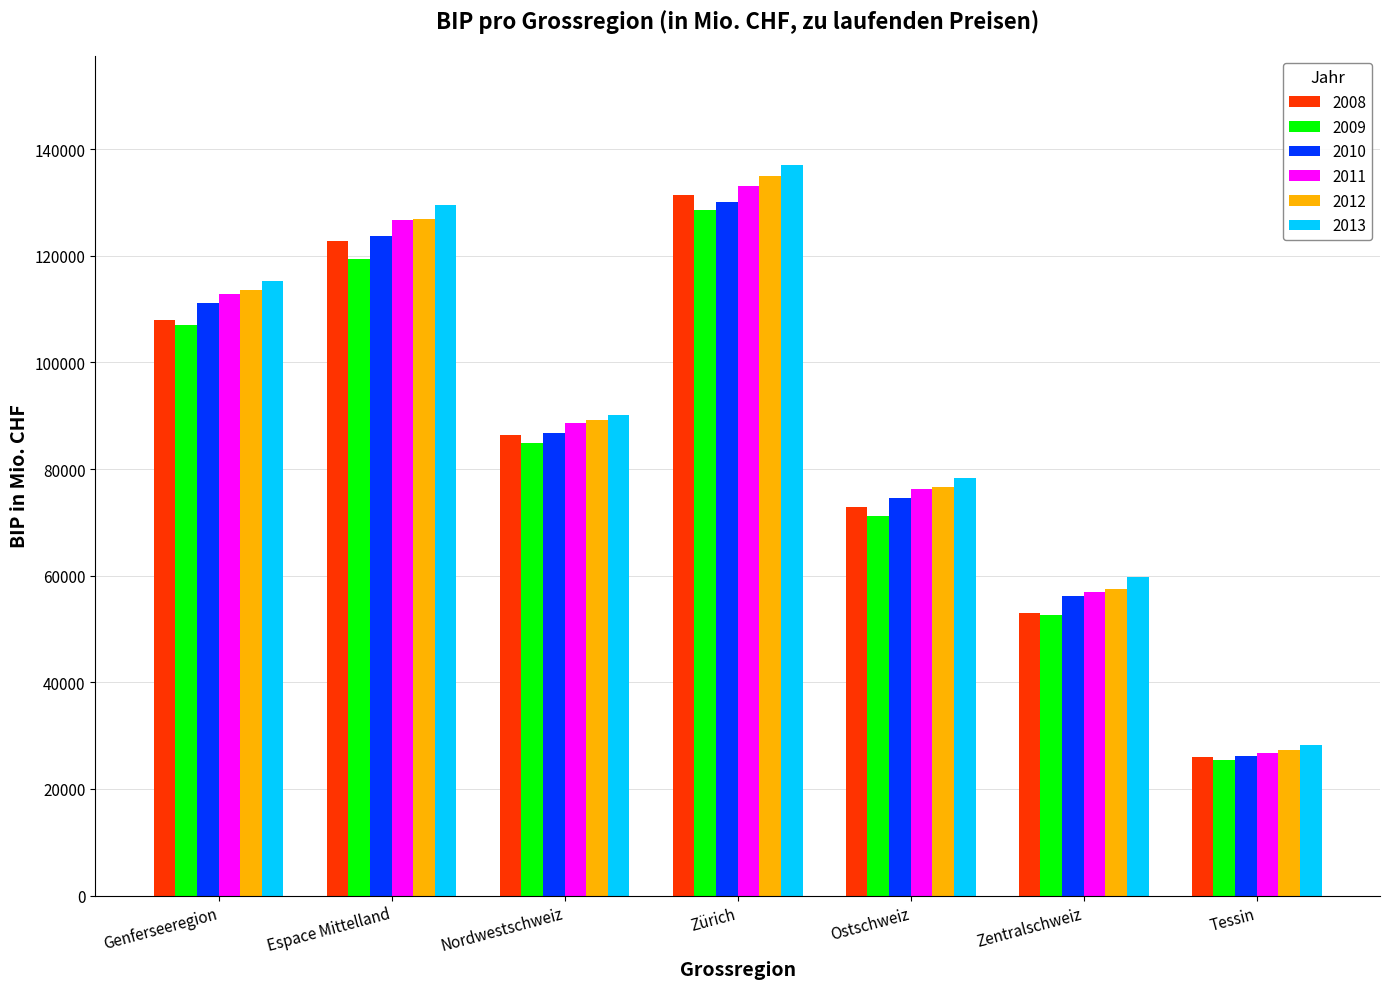

Reading left to right, what are all the values shown in this chart?

2008: 107981.5	122758.9	86481.7	131359.7	72820.8	53045.2	25983.3
2009: 107045.9	119488.2	84945.0	128598.5	71120.7	52558.8	25456.1
2010: 111174.7	123769.6	86741.2	130100.6	74542.3	56238.2	26263.9
2011: 112893.0	126697.8	88619.6	133064.8	76286.1	56887.4	26807.3
2012: 113680.0	126945.1	89295.8	134963.0	76660.1	57596.1	27274.2
2013: 115364.4	129579.9	90106.3	136996.4	78284.6	59681.7	28163.8